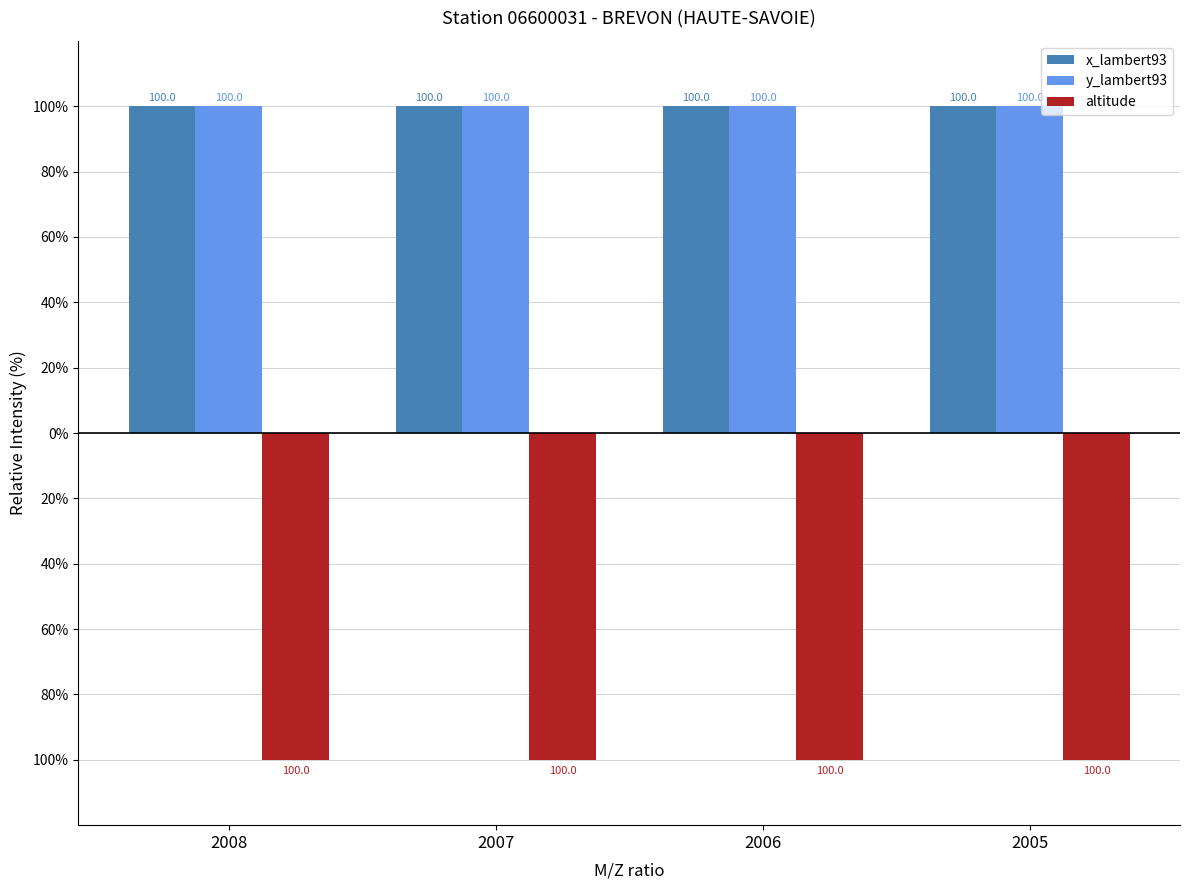

List the series in order of their peak value, lowest first.

altitude, x_lambert93, y_lambert93